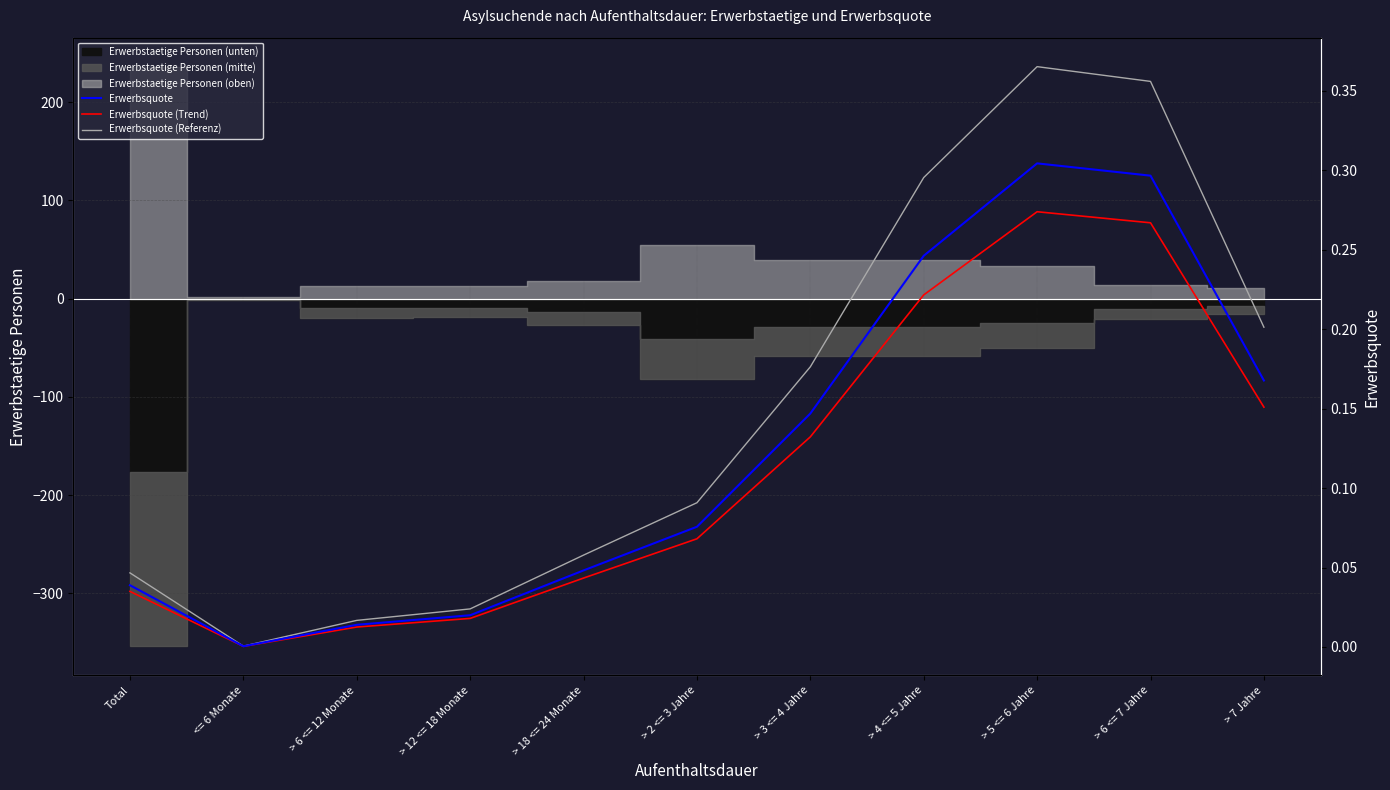

Between <= 6 Monate and > 4 <= 5 Jahre, which series saw the biggest shift?

Erwerbsquote (Referenz)